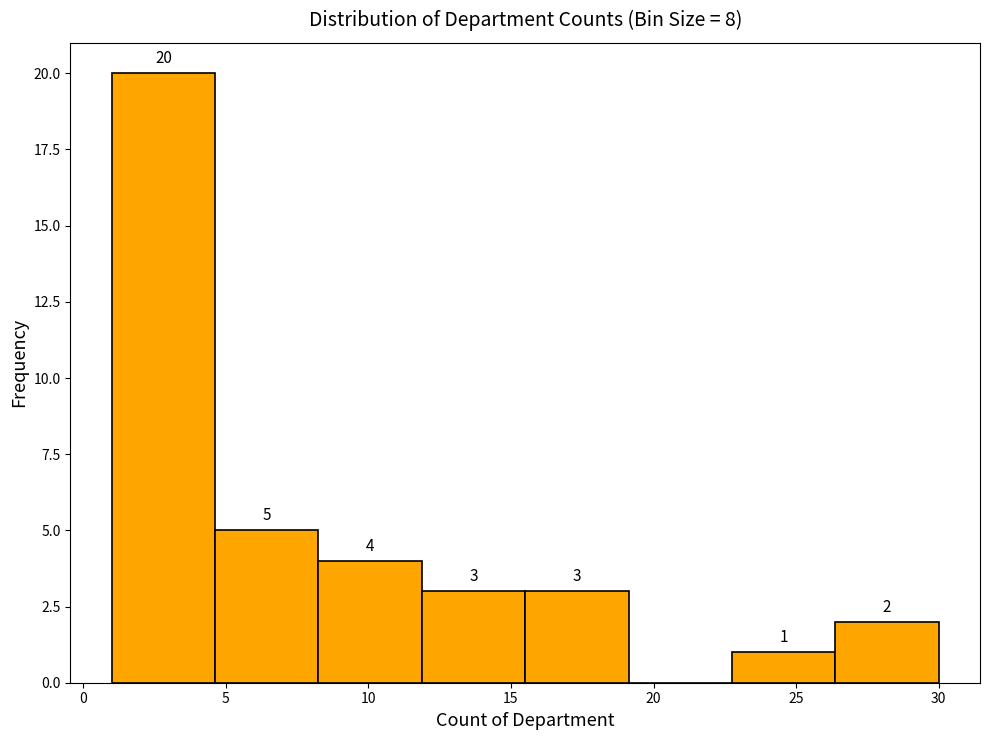

Which range on the x-axis has the tallest bar?

1.0 to 4.5